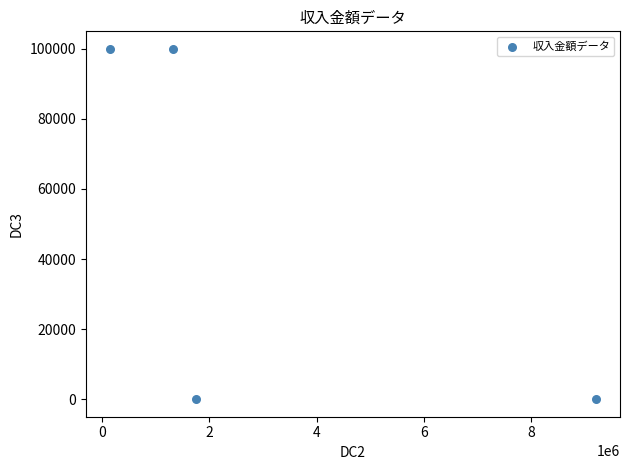

What is the range of X values (max minus min)?

9050000